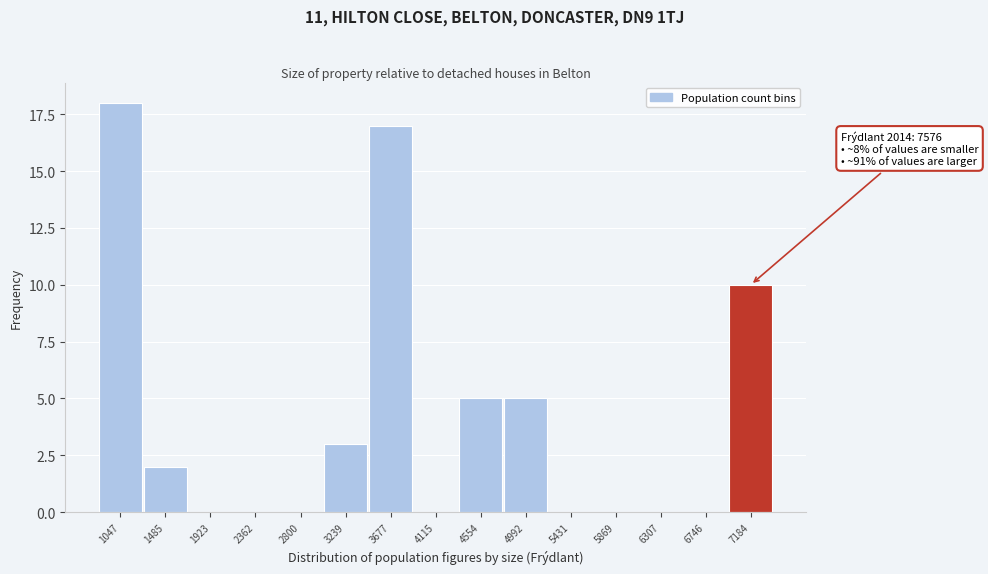

Reading right to left, what are all the values shown in this chart?

7184=10	6746=0	6307=0	5869=0	5431=0	4992=5	4554=5	4115=0	3677=17	3239=3	2800=0	2362=0	1923=0	1485=2	1047=18